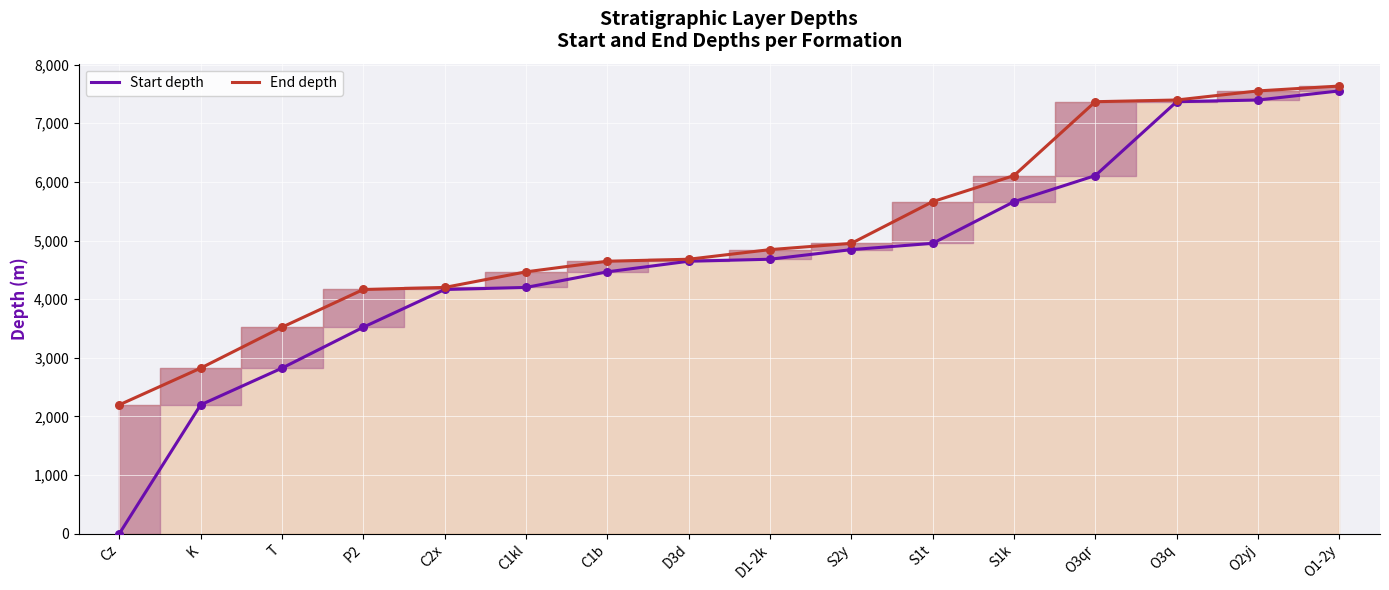

At how many categories does at least one series exceed 2742?

15